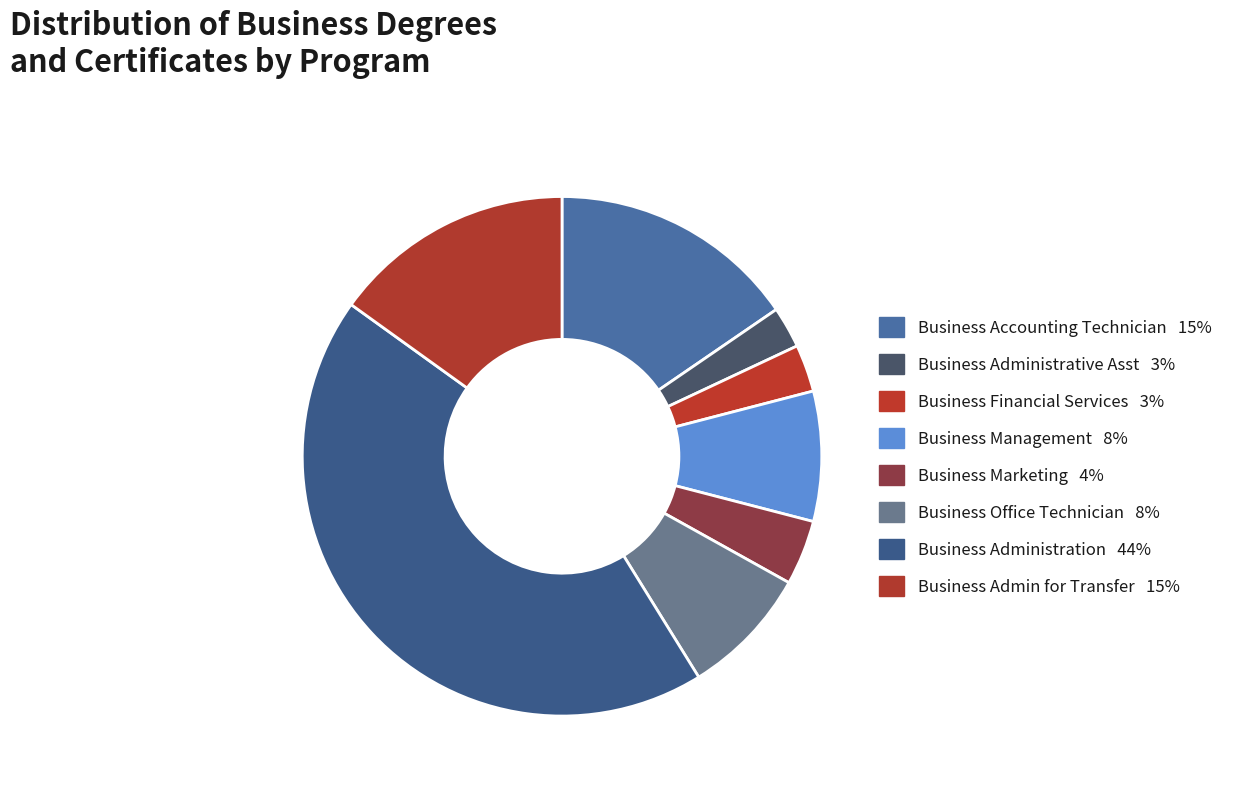

Which category has the biggest portion of the pie?

Business Administration